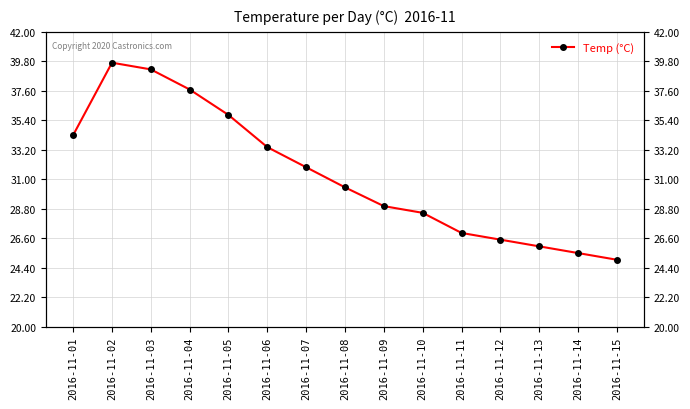

The chart shows a value of 40.9 at 2016-11-13. True or false?

False